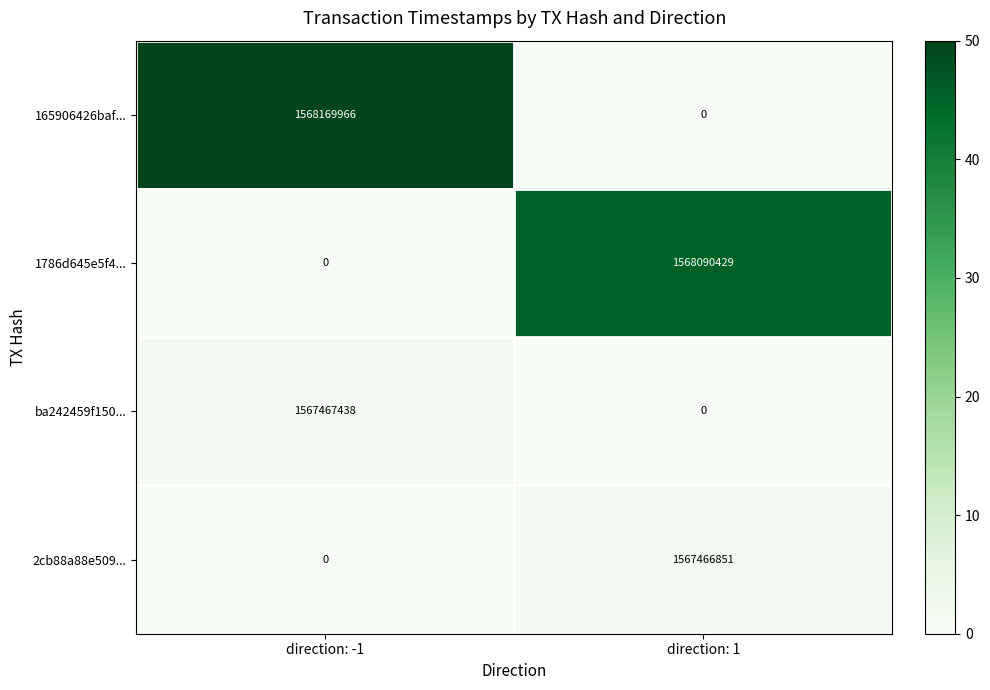

True or false: 2cb88a88e509... has a value of 1024274061 at direction: -1.

False